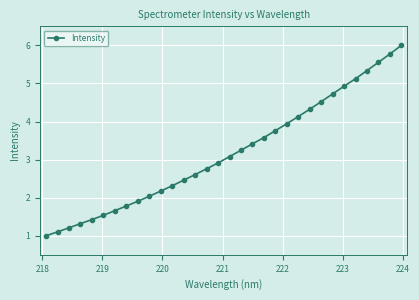

What is the value of the 14th point from the left?

2.6